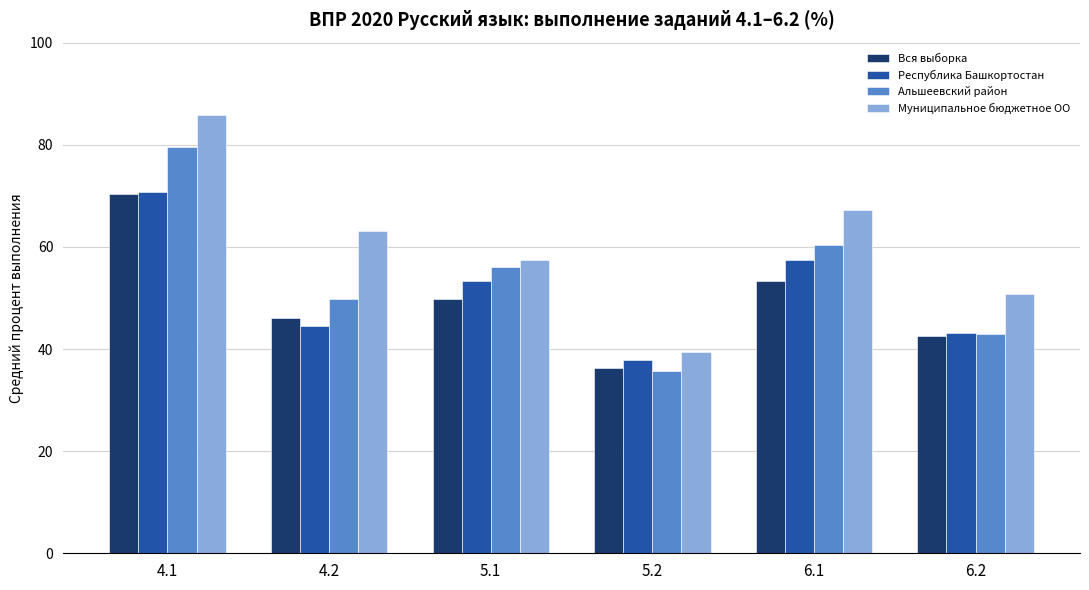

Is it true that Вся выборка equals 49.8 at 5.1?

True